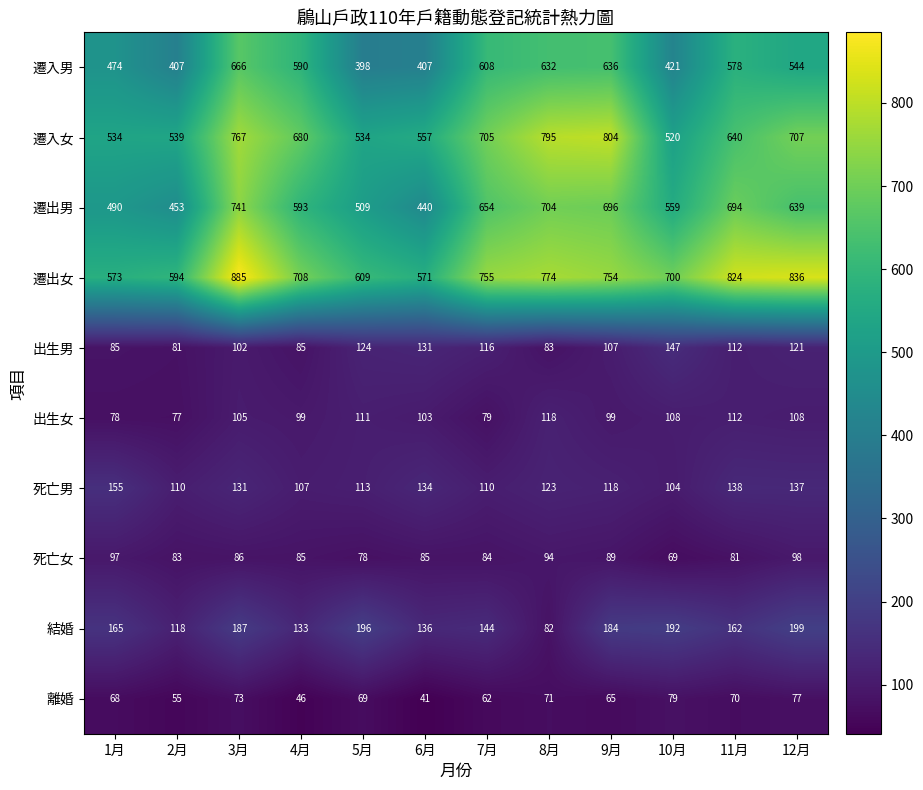

The 死亡女 series shows 29 at 8月. True or false?

False